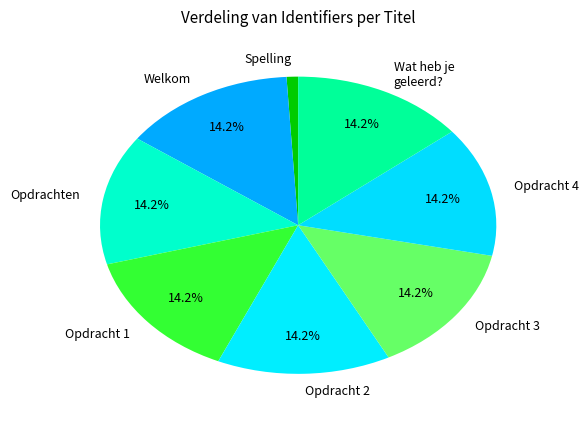

What percentage is the Welkom slice, to the nearest percent?

14%